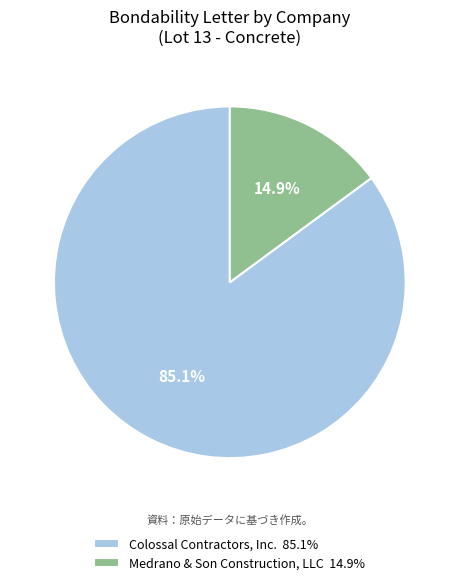

Is there a majority slice in this chart?

Yes